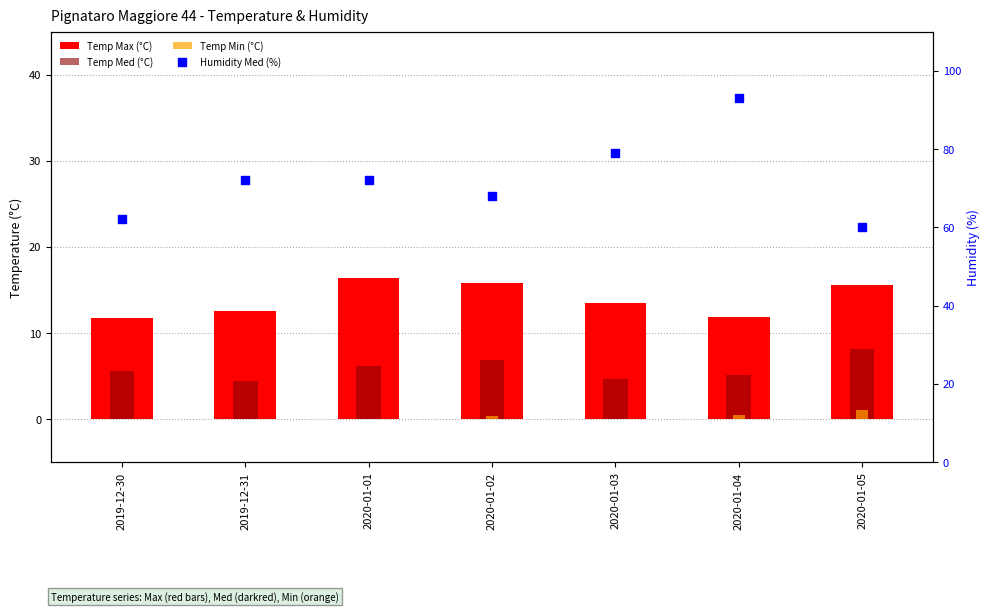

Is the value of Humidity Med (%) at 2020-01-04 greater than the value of Temp Min (°C) at 2020-01-01?

Yes